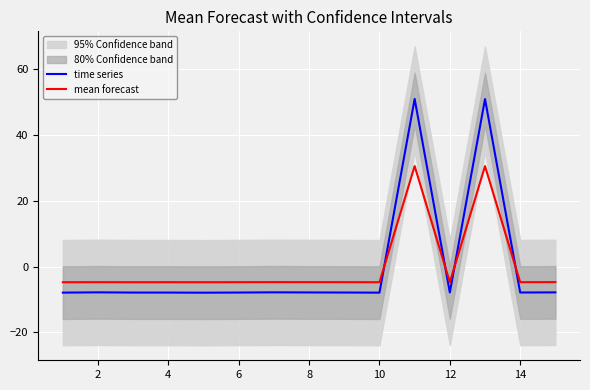

What are all the series names shown in the legend?

time series, mean forecast